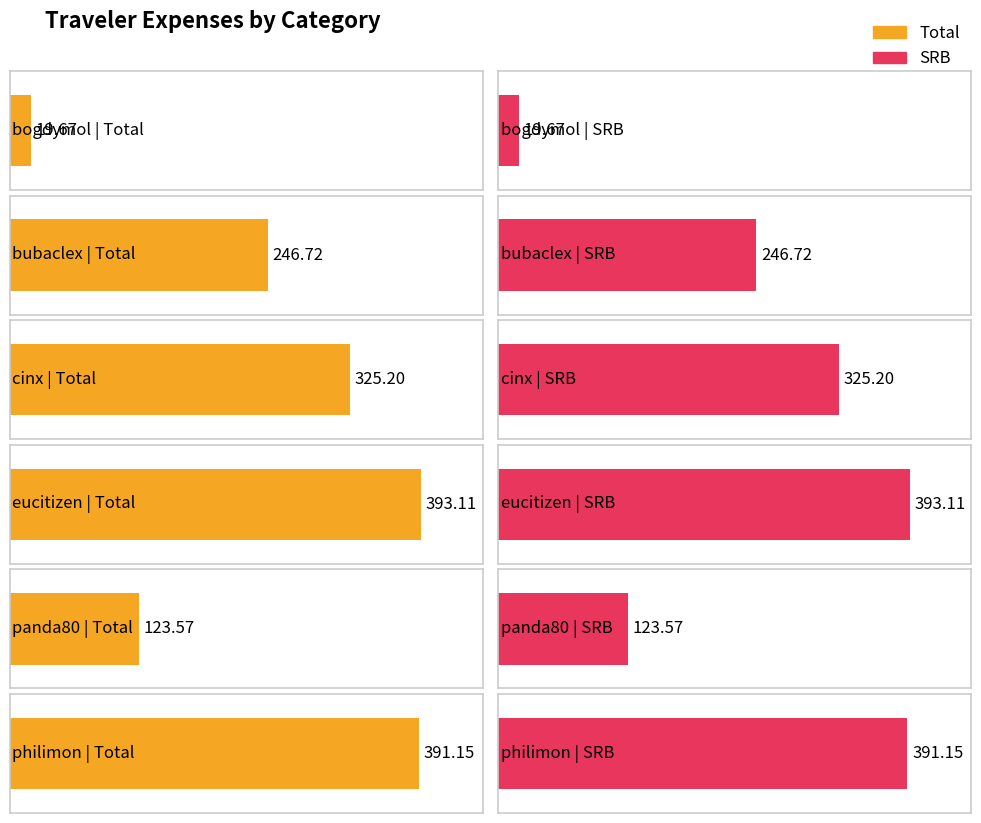

What is the minimum value shown in the chart?

19.7